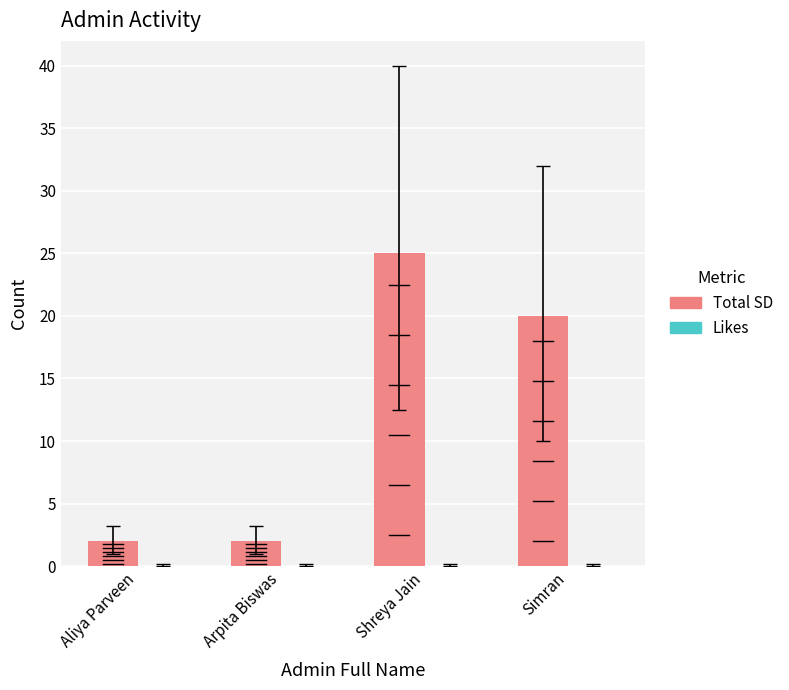

What is the label of the 2nd bar from the left?

Arpita Biswas